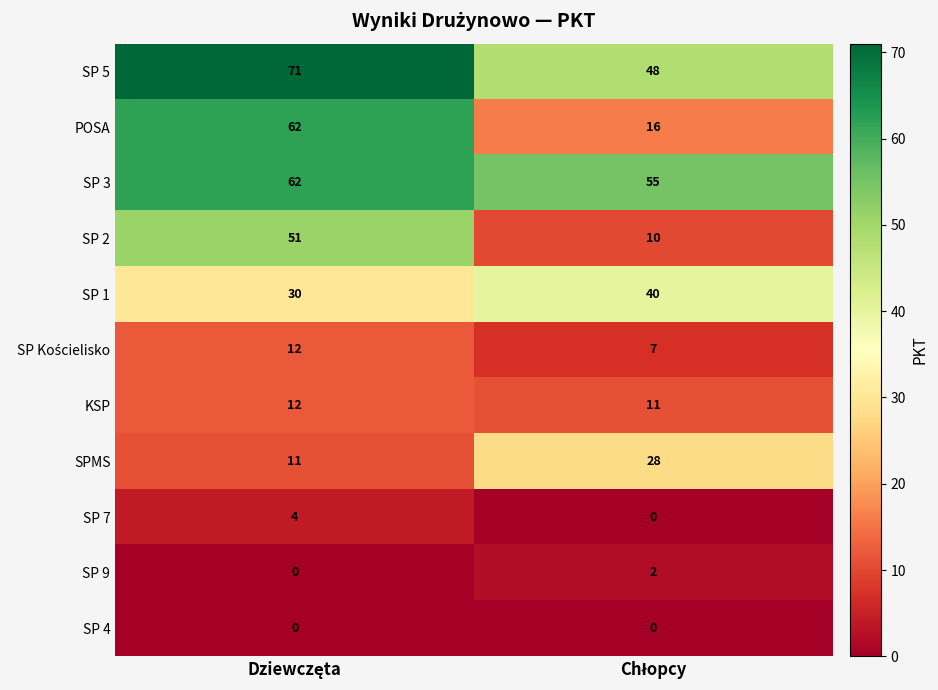

What is the highest value of the SP 7 series?

4